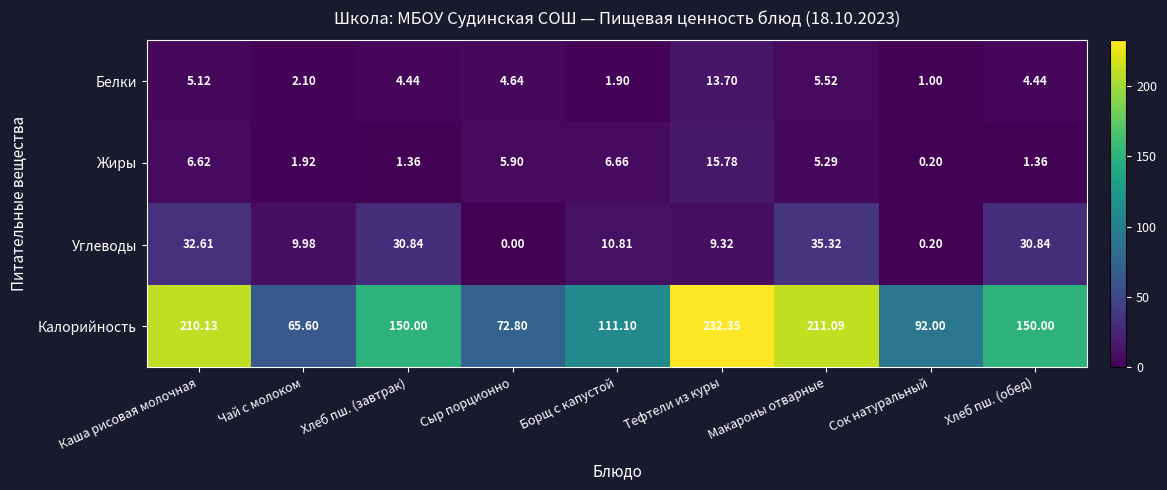

Rank the series by their maximum value, from highest to lowest.

Калорийность, Углеводы, Жиры, Белки